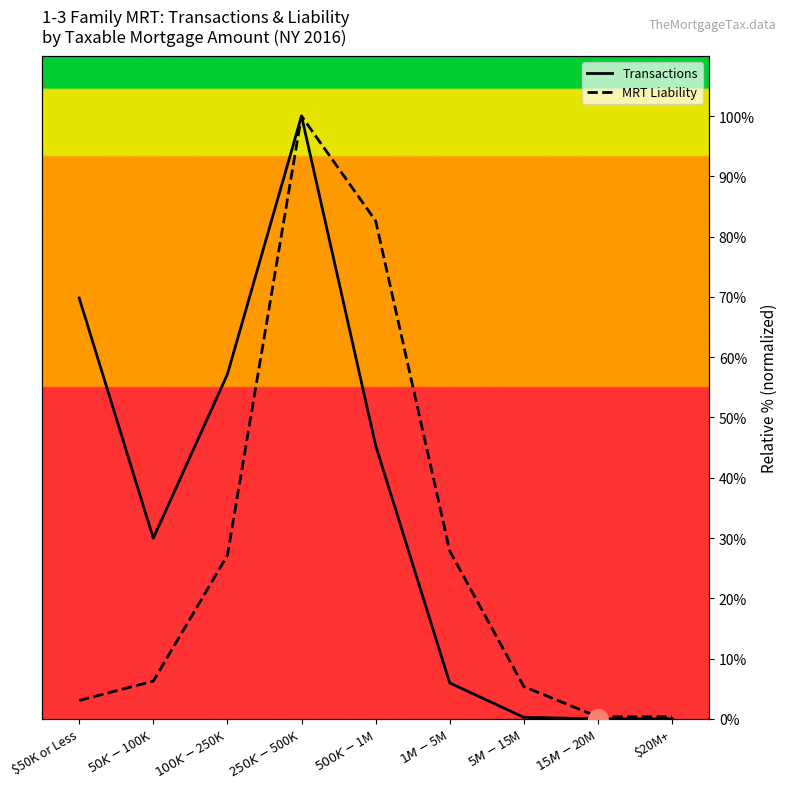

True or false: MRT Liability has a value of 0.2 at $15M-$20M.

False